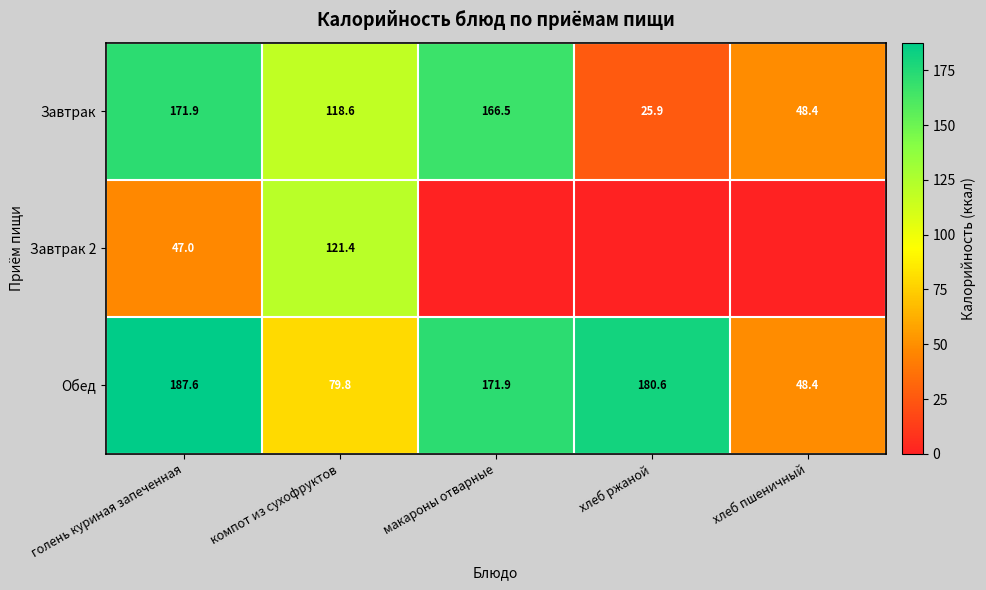

What is the total value across all series at голень куриная запеченная?

406.5